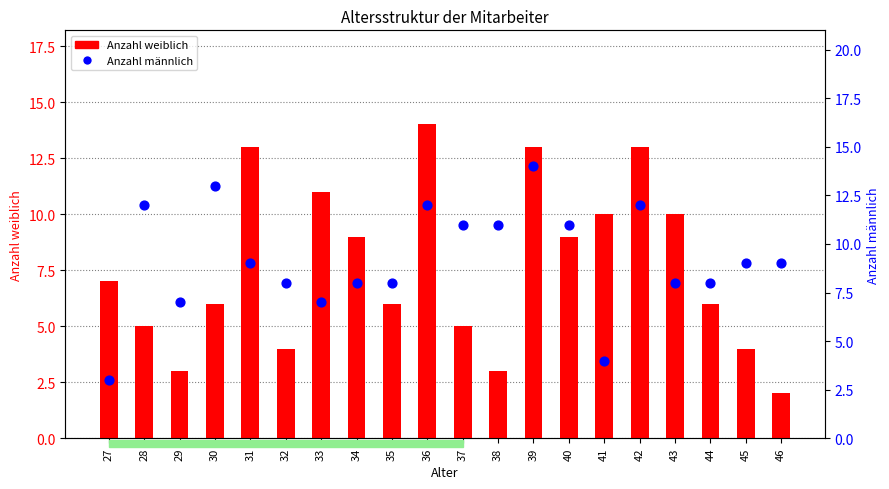

Which series reaches the minimum Y coordinate?

Anzahl weiblich